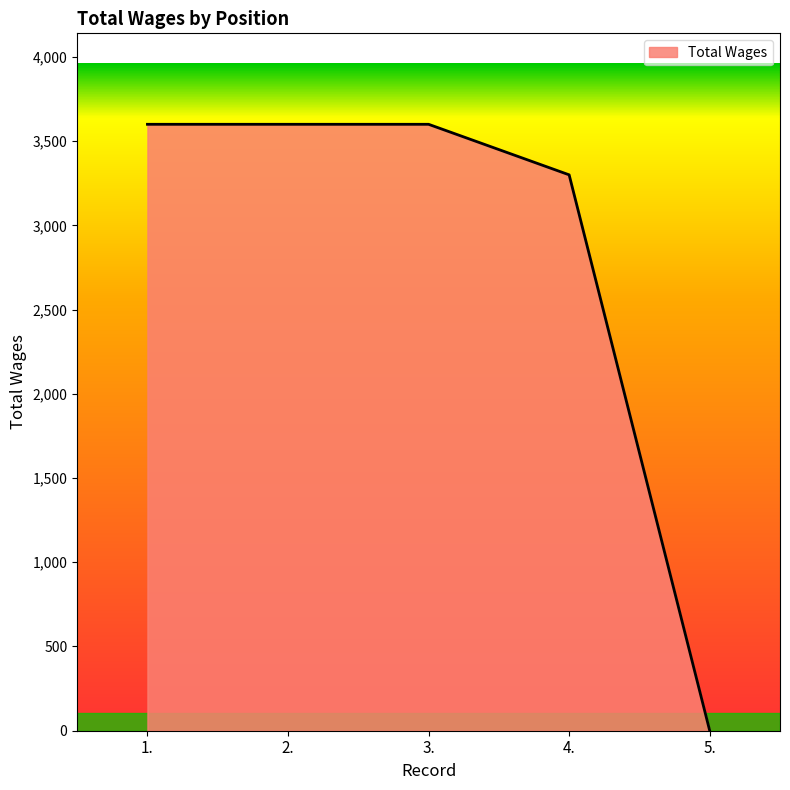

Count the number of categories in the chart.

5